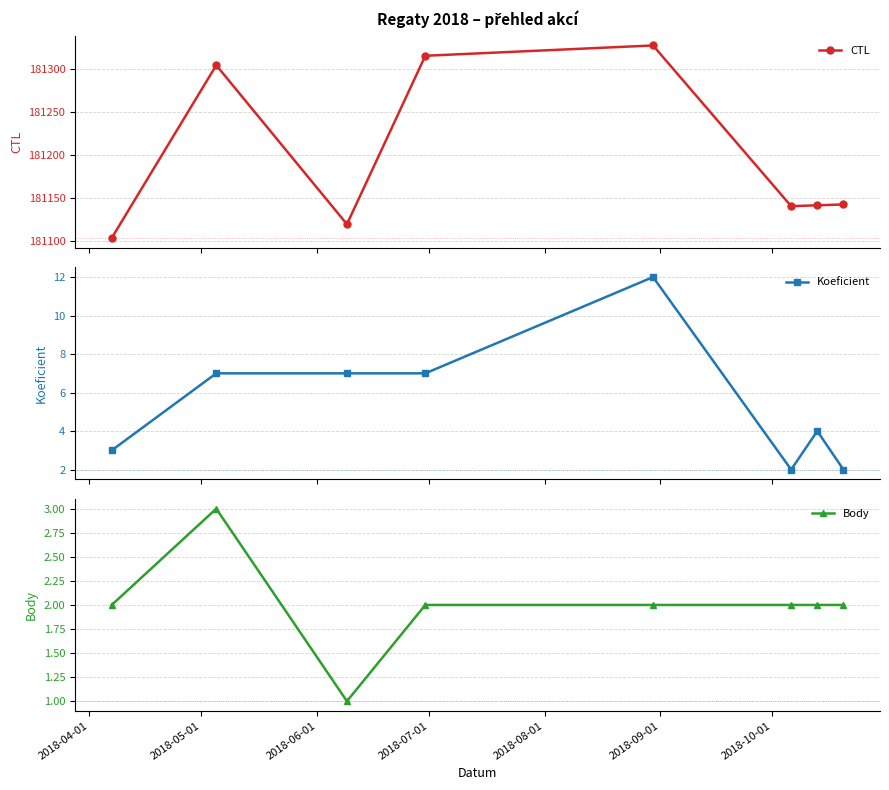

Reading right to left, what are all the values shown in this chart?

CTL: 181142	181141	181140	181327	181315	181119	181304	181103
Koeficient: 2	4	2	12	7	7	7	3
Body: 2	2	2	2	2	1	3	2